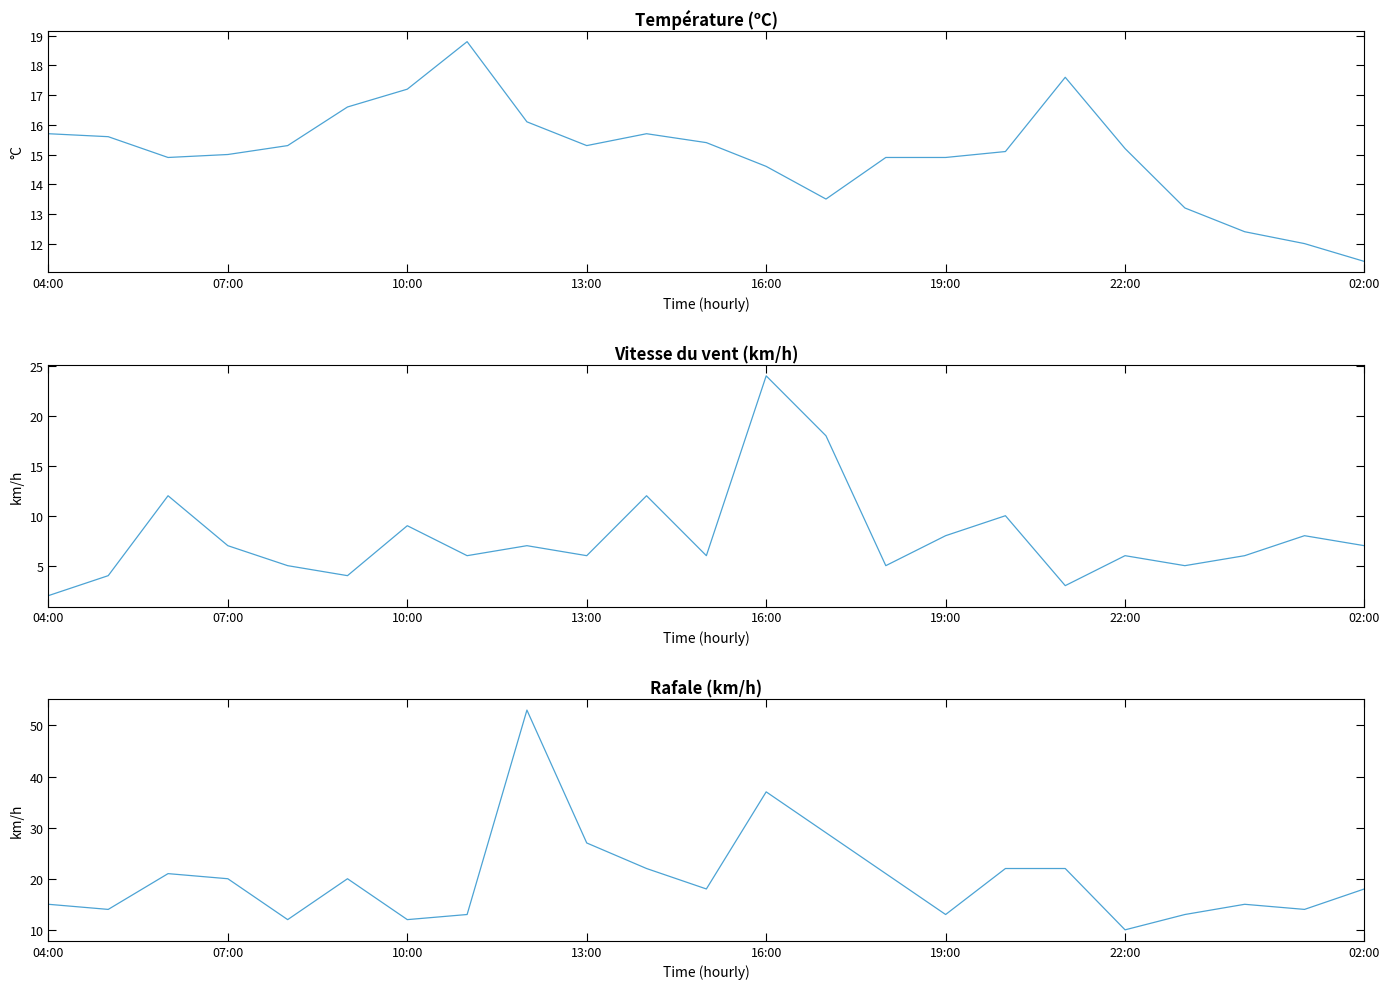

What is the maximum value shown in the chart?

53.0